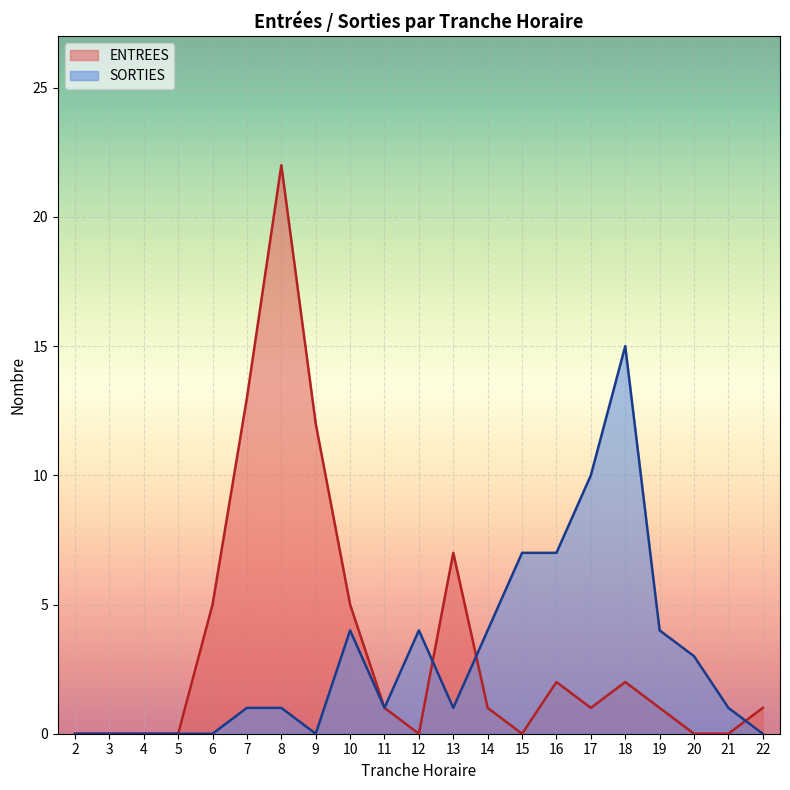

What are all the series names shown in the legend?

ENTREES, SORTIES